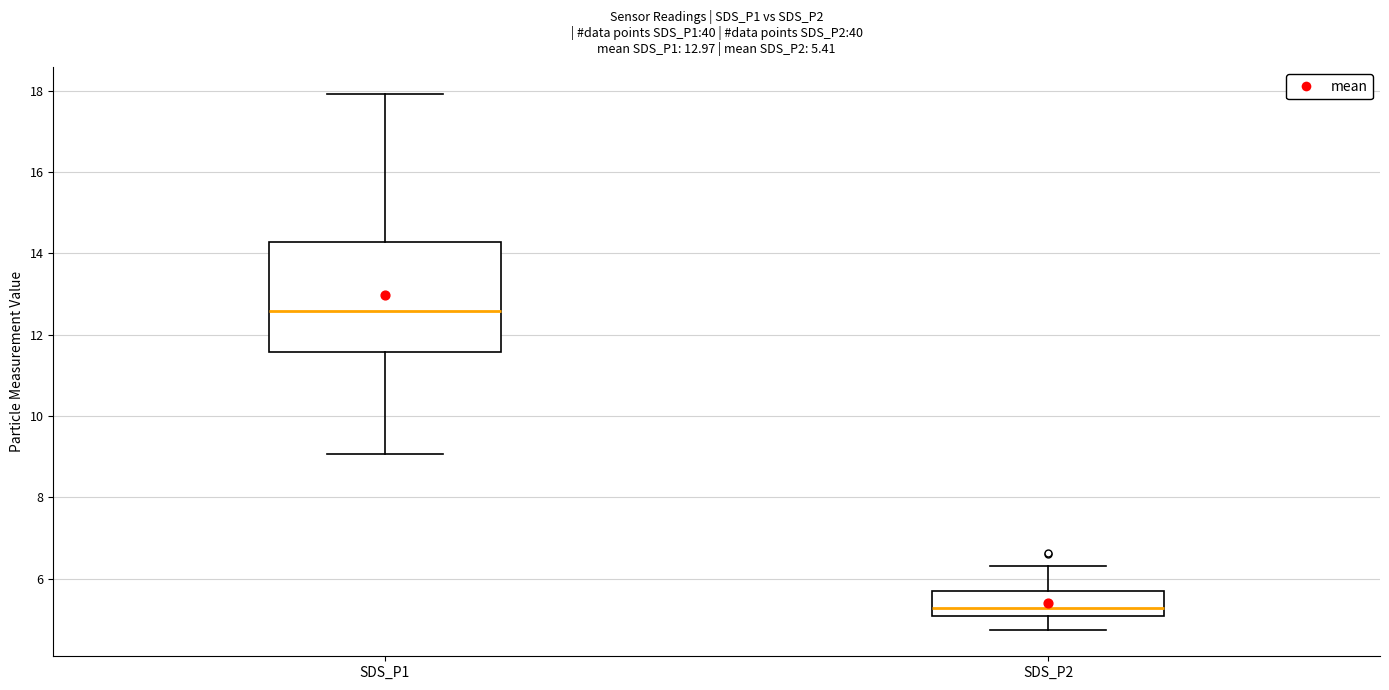

Which box has the lowest median line?

SDS_P2